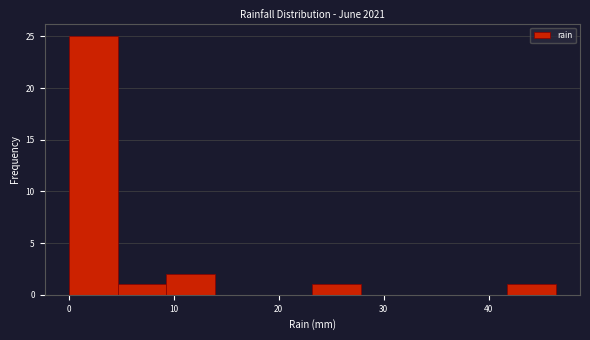

Reading left to right, transcribe this chart: for each bar, give the range it covers on the x-axis and its height. Neither the bar edges nor the heights are printed on the chart, so give them approximately, as read against the axes.

0 to 5: 25
5 to 9: 1
9 to 14: 2
14 to 19: 0
19 to 23: 0
23 to 28: 1
28 to 32: 0
32 to 37: 0
37 to 42: 0
42 to 46: 1